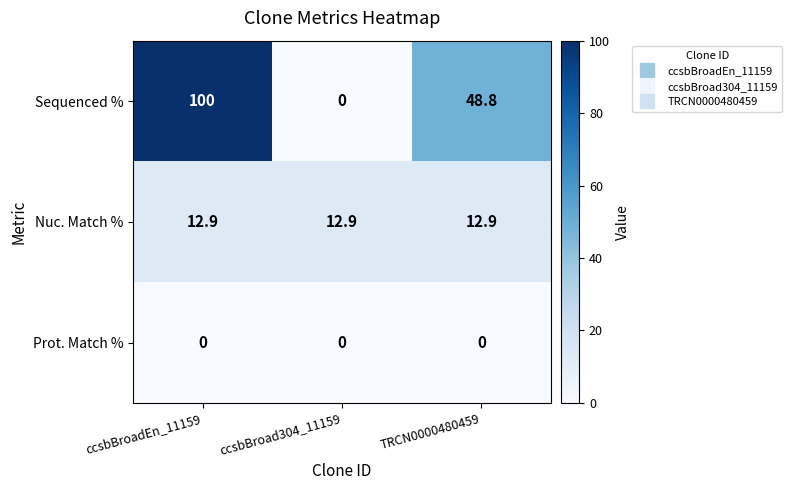

The value of Sequenced % at TRCN0000480459 is 83.2. True or false?

False